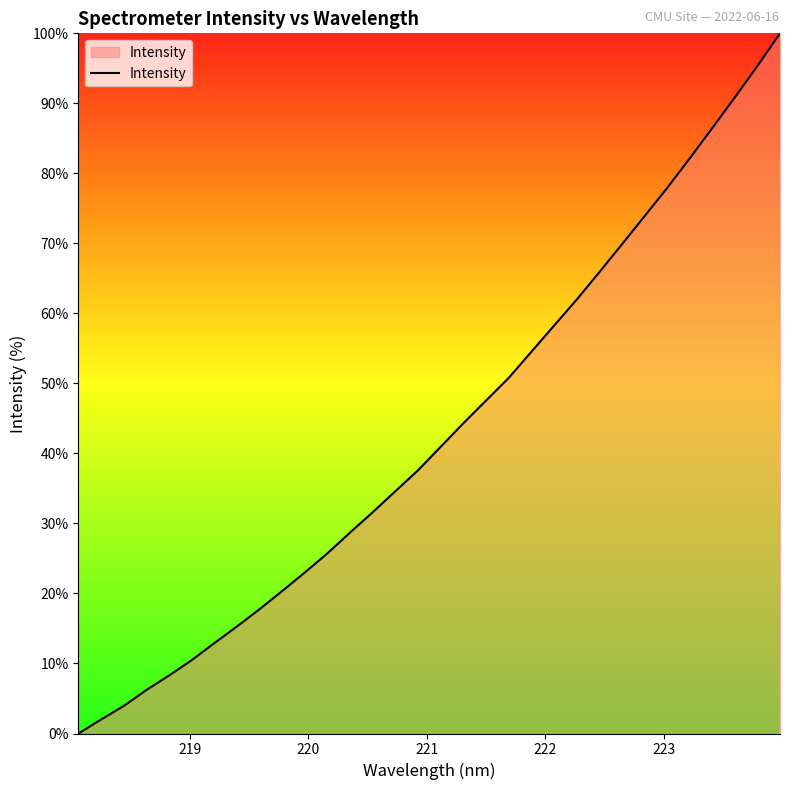

What is the sum of all values?

1379.2